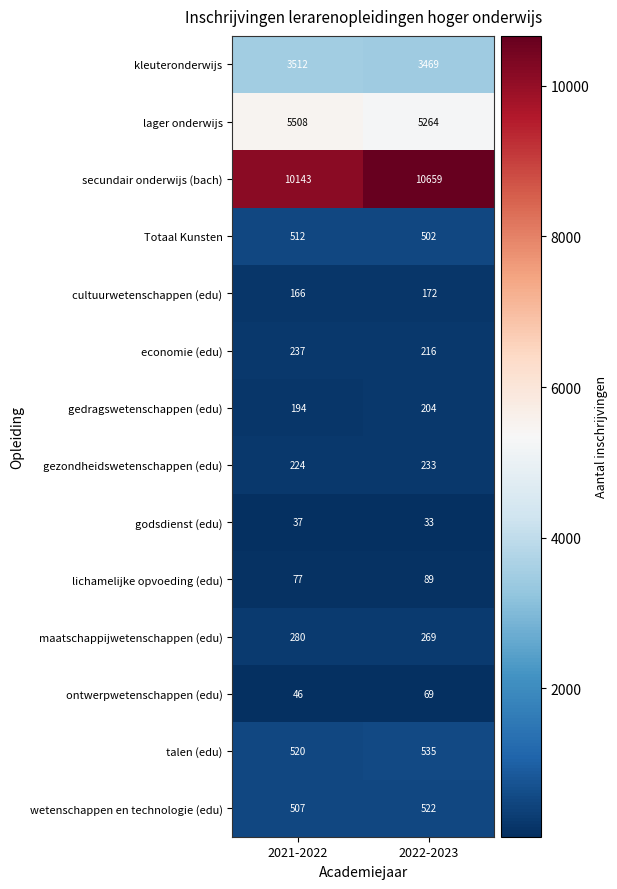

Which series has the largest total across all categories?

secundair onderwijs (bach)